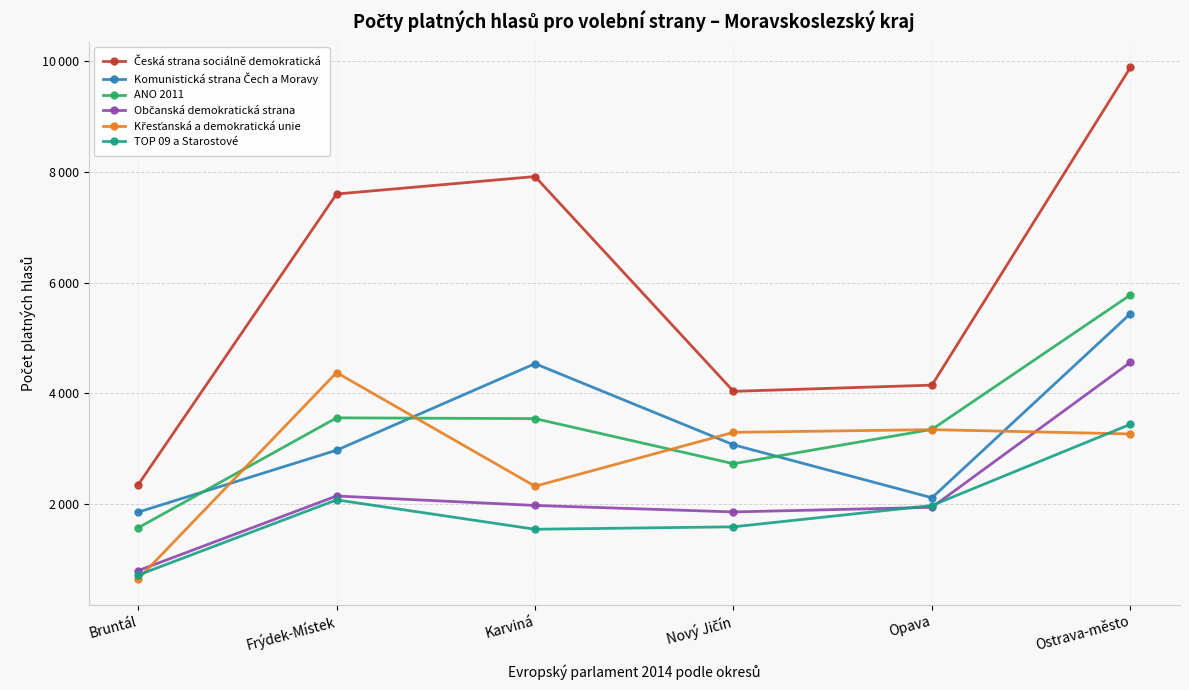

At which label is Občanská demokratická strana closest to 2677?

Frýdek-Místek